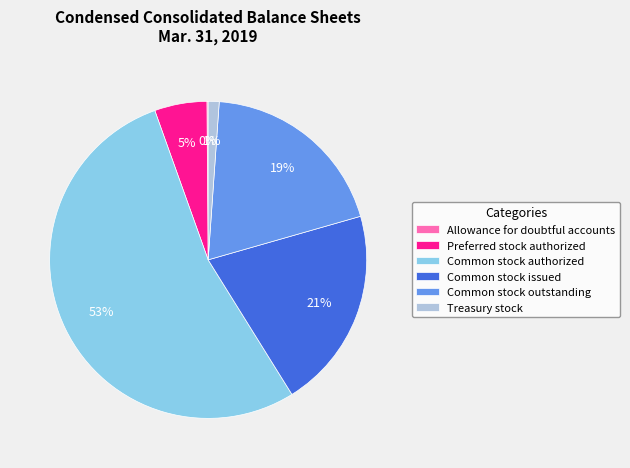

To the nearest percent, what percentage of the pie is Common stock issued?

21%